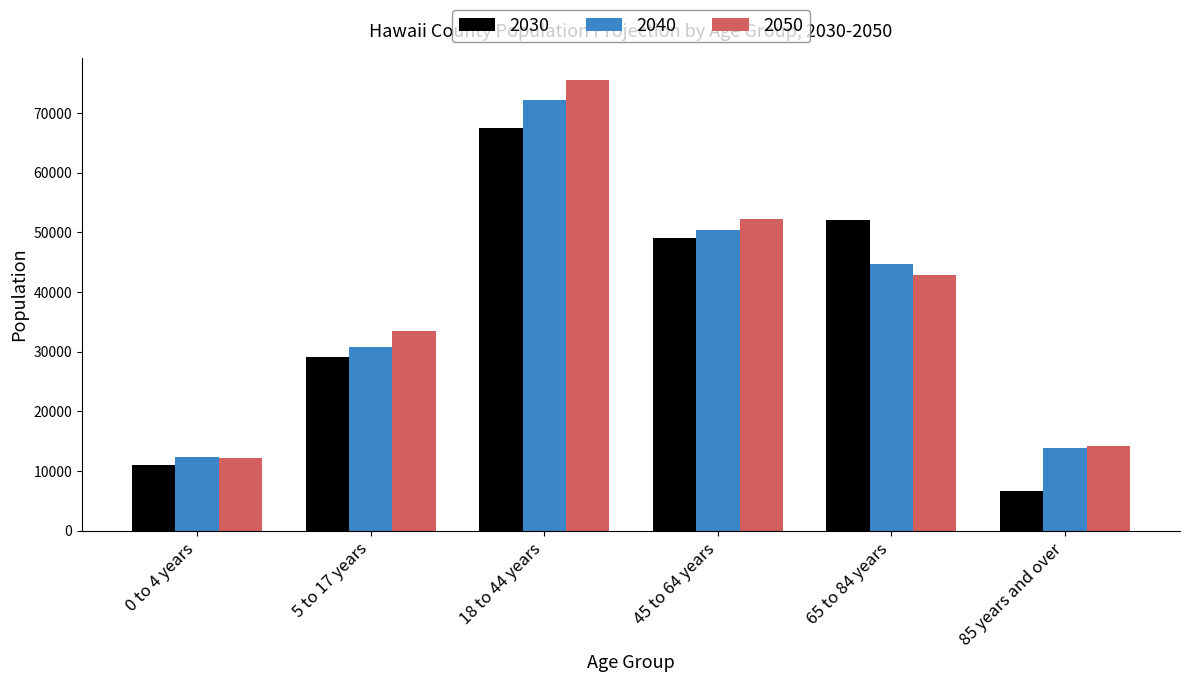

Rank the categories by 2030 value from highest to lowest.

18 to 44 years, 65 to 84 years, 45 to 64 years, 5 to 17 years, 0 to 4 years, 85 years and over